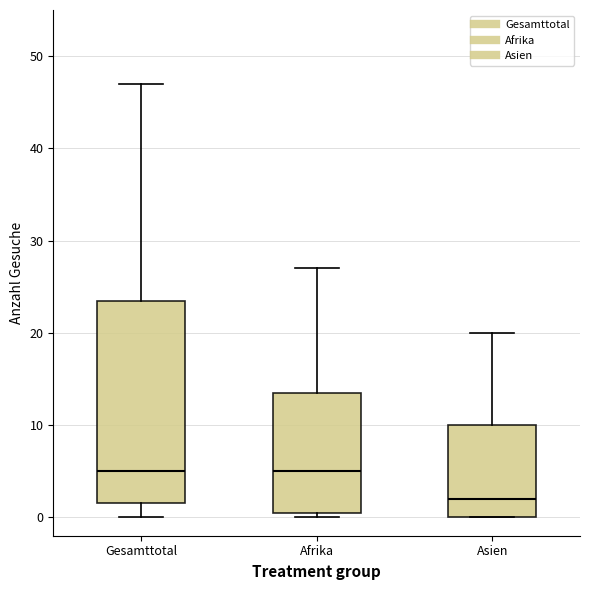

Reading left to right, read every box against the y-axis: the position of its median line, the range the box covers, and the ends of its whiskers. The values are not printed on the chart, so give them approximately, as read against the axis.

Gesamttotal: median 5, box 2 to 24, whiskers 0 to 47
Afrika: median 5, box 1 to 14, whiskers 0 to 27
Asien: median 2, box 0 to 10, whiskers 0 to 20